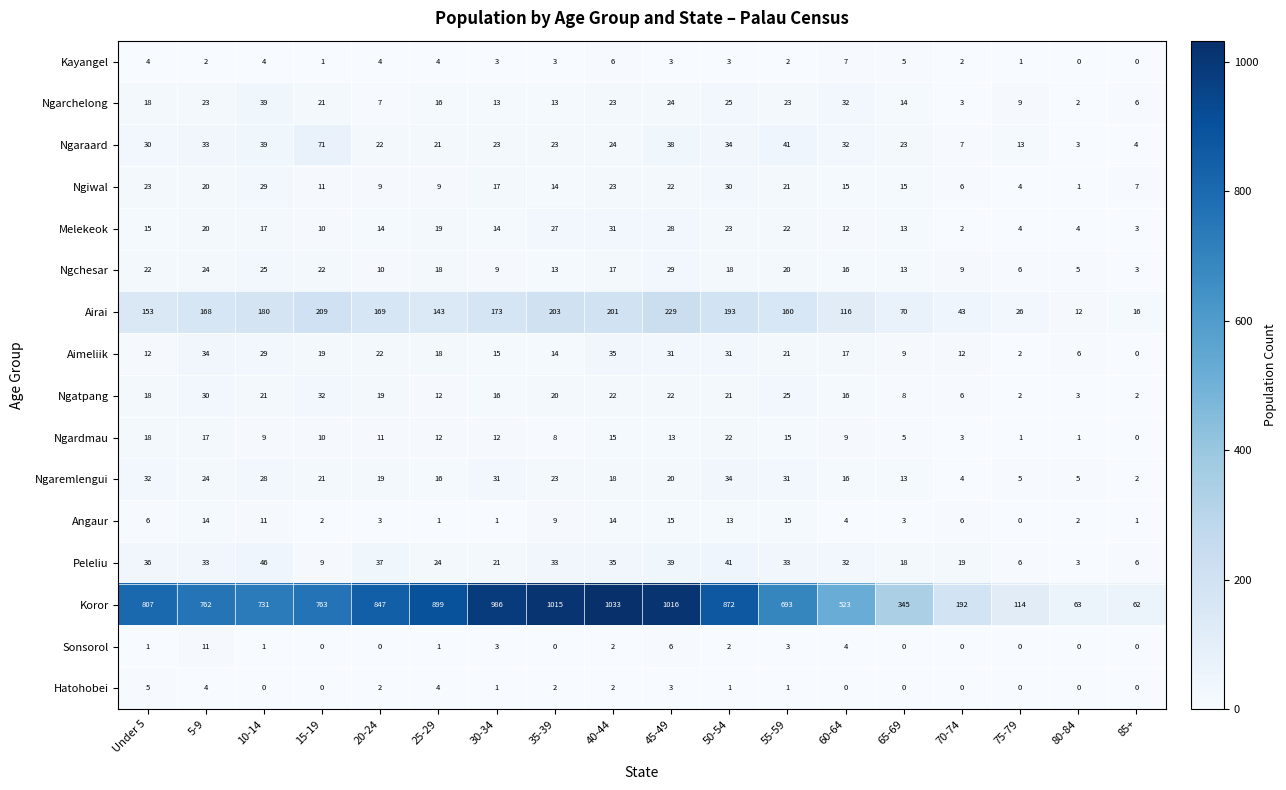

At which category is the sum across all series the highest?

45-49